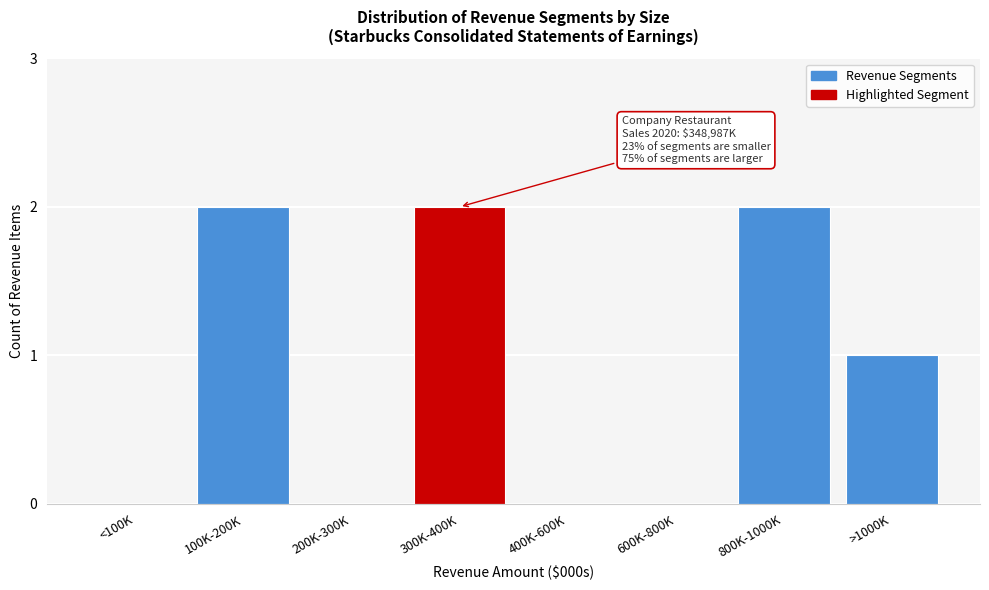

Reading right to left, transcribe all the data shown in this chart.

>1000K=1	800K-1000K=2	600K-800K=0	400K-600K=0	300K-400K=2	200K-300K=0	100K-200K=2	<100K=0